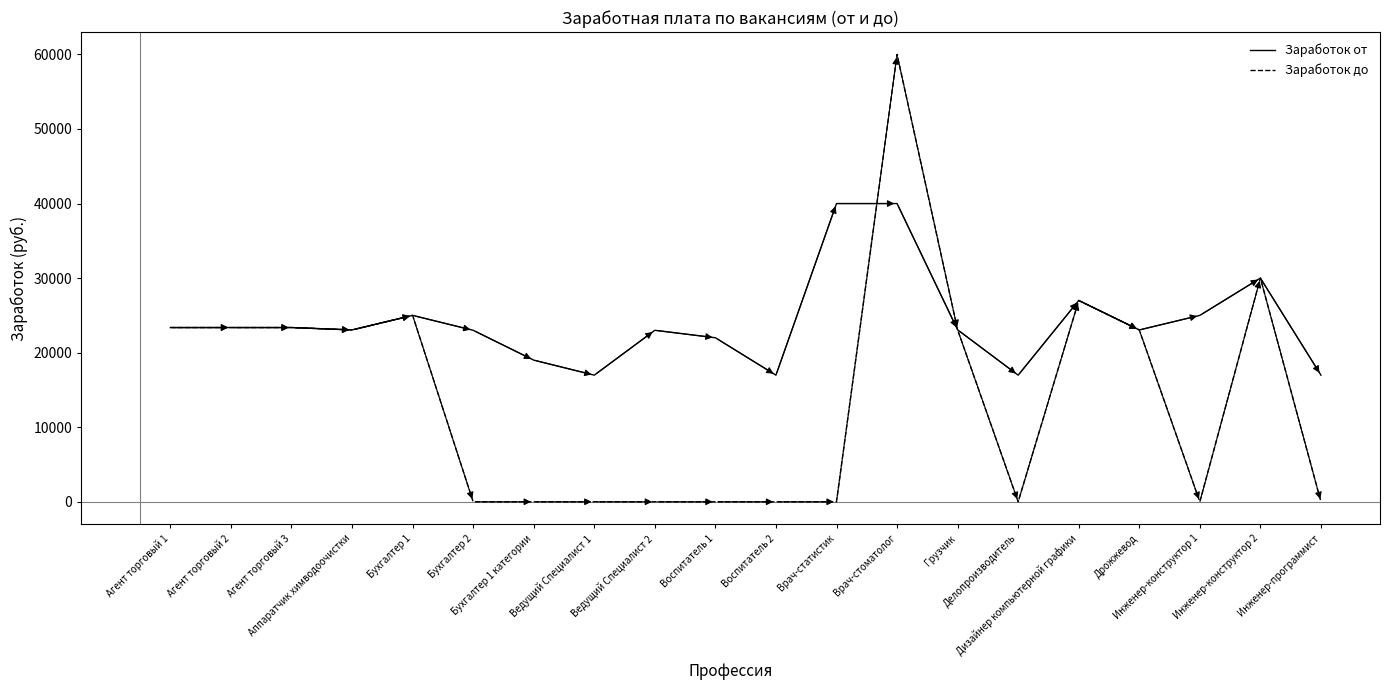

Where does the Заработок до series first go above 23047?

Агент торговый 1